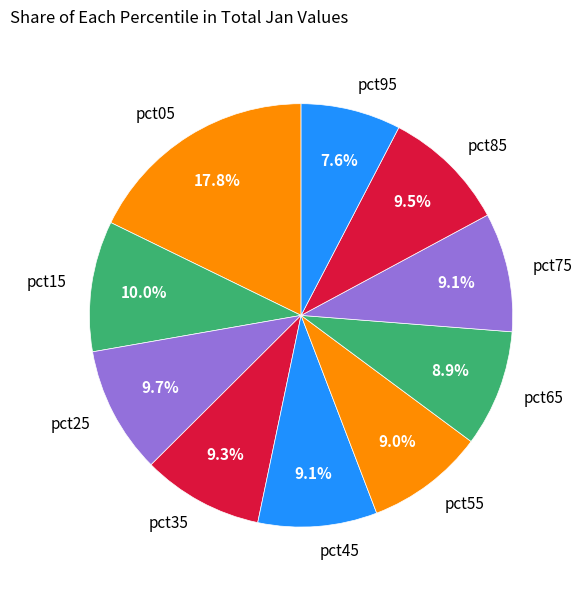

To the nearest percent, what is the average slice percentage?

10%